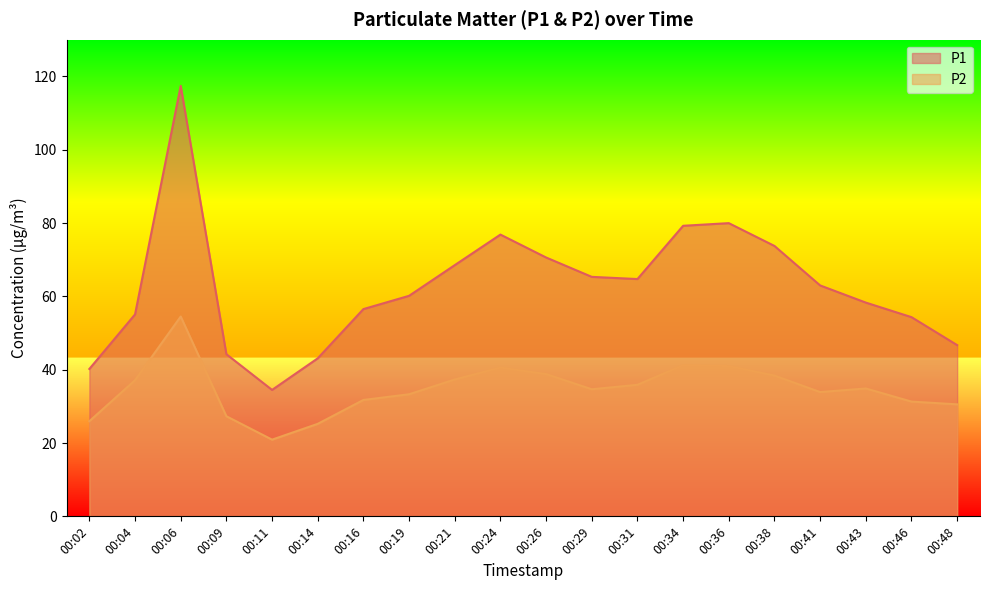

At 00:29, list the series in order from largest to smallest.

P1, P2